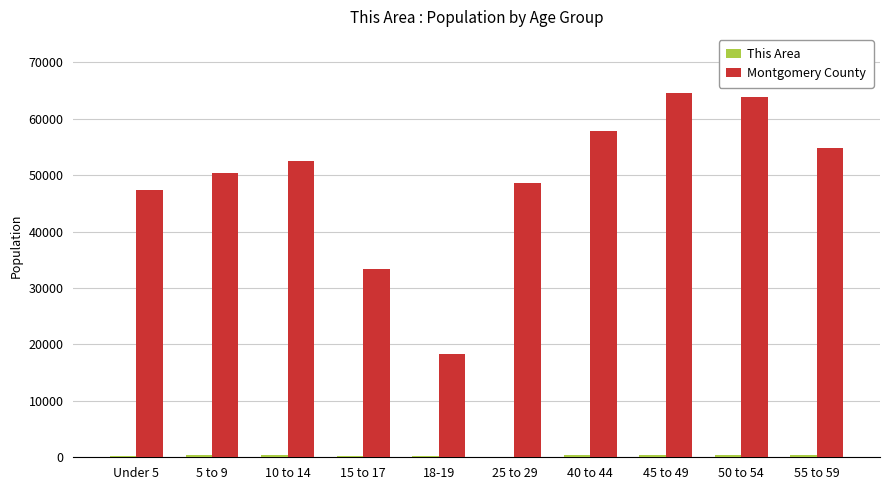

Where is Montgomery County nearest to the value 41376?

Under 5